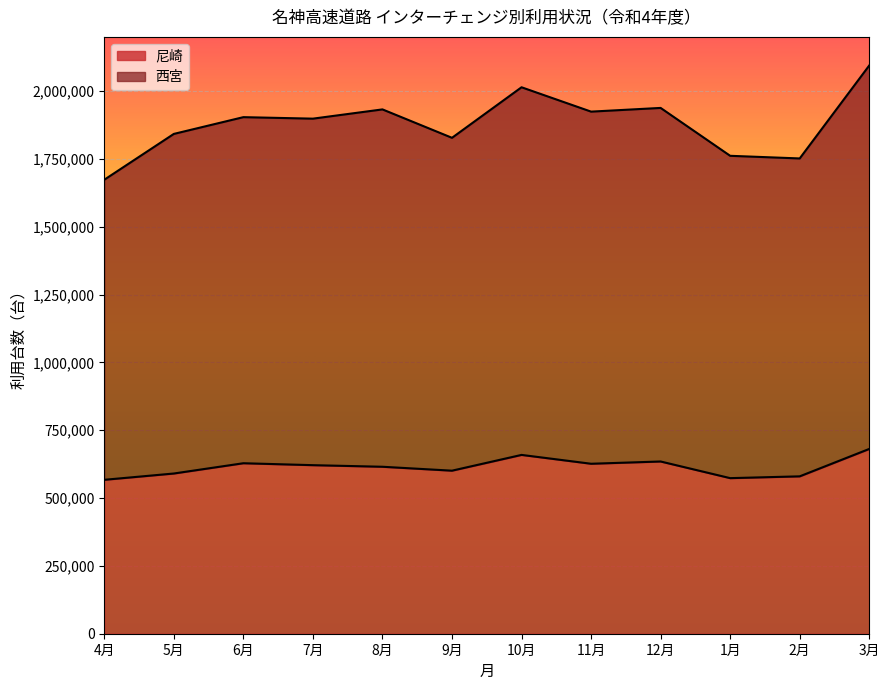

The 尼崎 series shows 681170 at 3月. True or false?

True